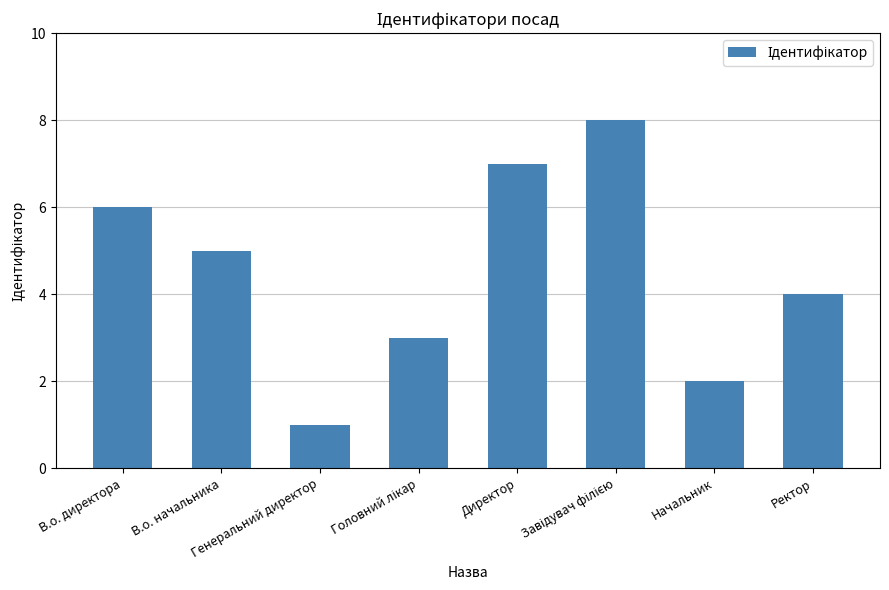

What is the greatest value displayed?

8